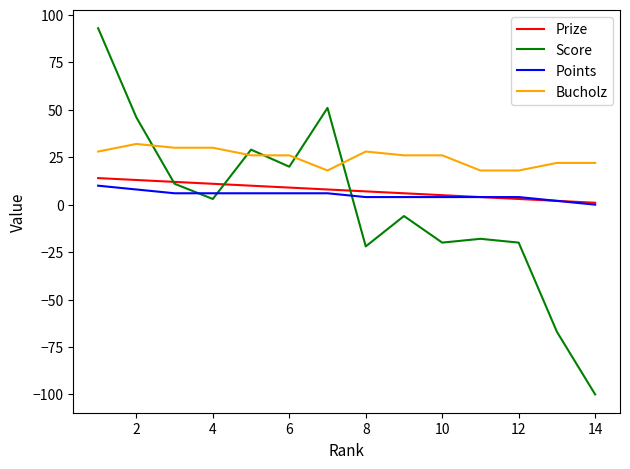

What are all the series names shown in the legend?

Prize, Score, Points, Bucholz